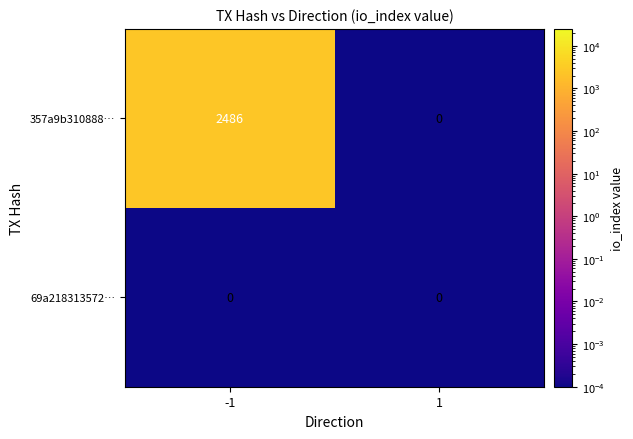

Which series has the largest total across all categories?

357a9b310888…